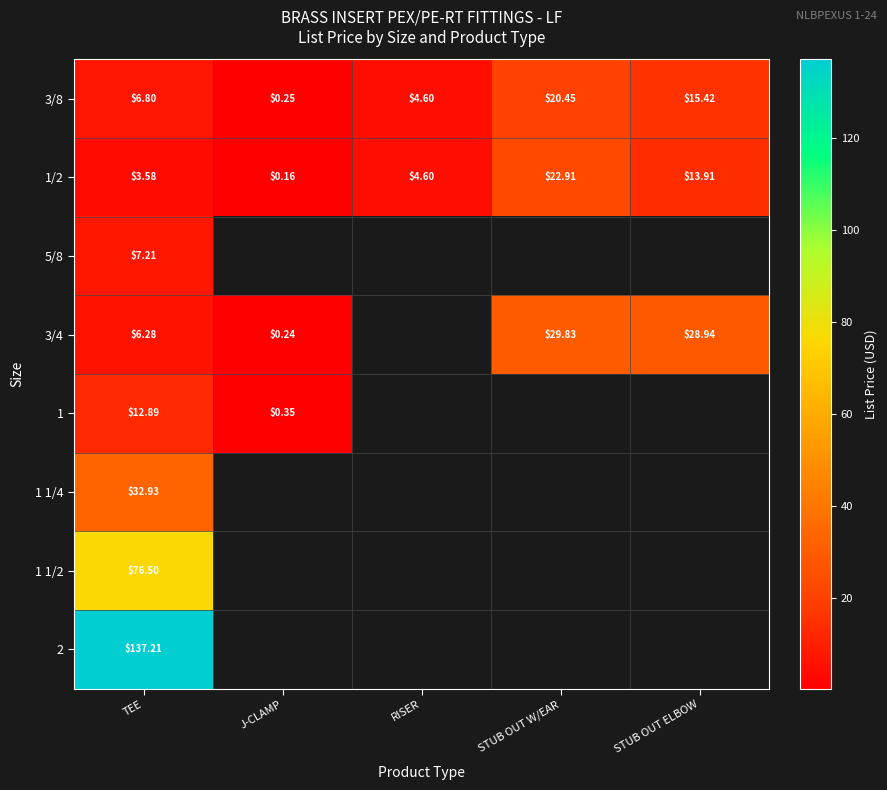

True or false: 3/4 has a value of 51.5 at STUB OUT ELBOW.

False